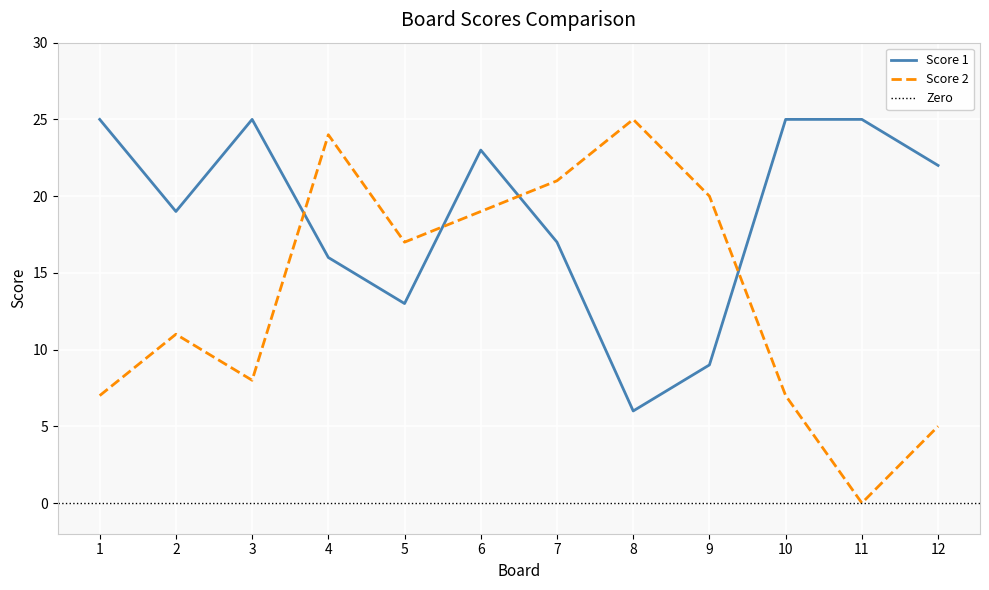

At how many categories does at least one series exceed 13?

12